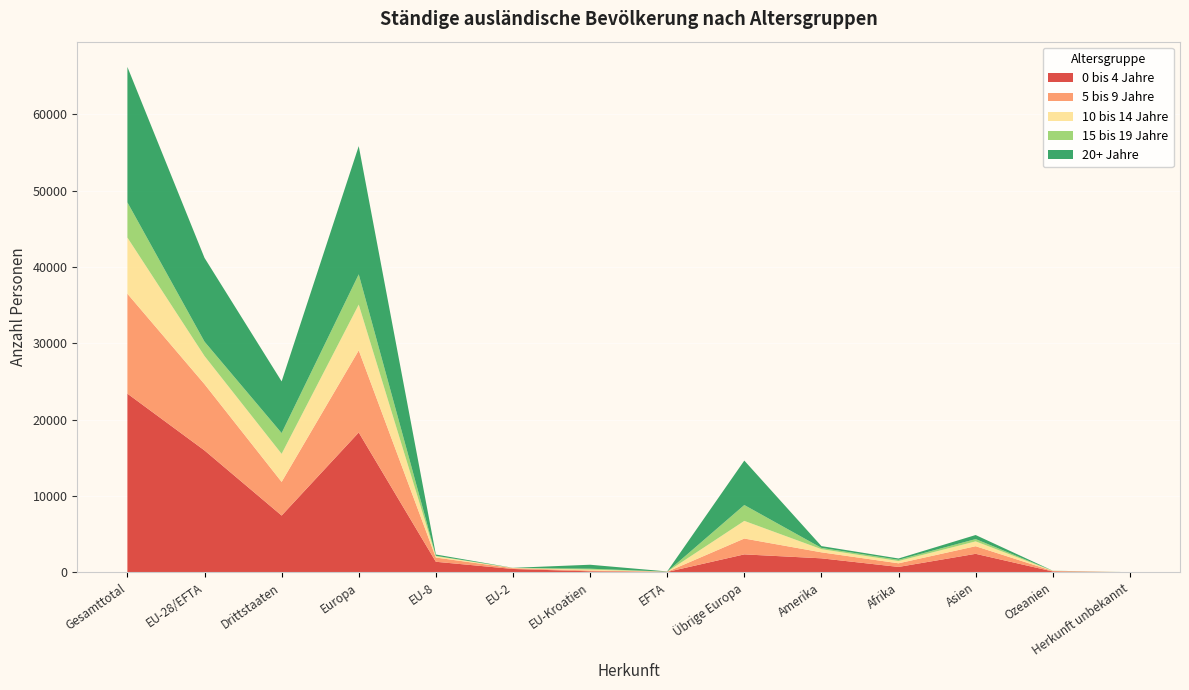

Reading left to right, transcribe all the data shown in this chart.

0 bis 4 Jahre: Gesamttotal=23417	EU-28/EFTA=15974	Drittstaaten=7443	Europa=18326	EU-8=1384	EU-2=440	EU-Kroatien=133	EFTA=52	Übrige Europa=2352	Amerika=1835	Afrika=709	Asien=2425	Ozeanien=114	Herkunft unbekannt=8
5 bis 9 Jahre: Gesamttotal=13092	EU-28/EFTA=8685	Drittstaaten=4407	Europa=10762	EU-8=555	EU-2=104	EU-Kroatien=111	EFTA=21	Übrige Europa=2077	Amerika=787	Afrika=475	Asien=997	Ozeanien=67	Herkunft unbekannt=4
10 bis 14 Jahre: Gesamttotal=7363	EU-28/EFTA=3686	Drittstaaten=3677	Europa=5999	EU-8=174	EU-2=27	EU-Kroatien=112	EFTA=11	Übrige Europa=2313	Amerika=413	Afrika=297	Asien=634	Ozeanien=14	Herkunft unbekannt=6
15 bis 19 Jahre: Gesamttotal=4613	EU-28/EFTA=1886	Drittstaaten=2727	Europa=3966	EU-8=51	EU-2=6	EU-Kroatien=119	EFTA=7	Übrige Europa=2080	Amerika=169	Afrika=163	Asien=302	Ozeanien=12	Herkunft unbekannt=1
20+ Jahre: Gesamttotal=17745	EU-28/EFTA=10977	Drittstaaten=6768	Europa=16800	EU-8=173	EU-2=13	EU-Kroatien=520	EFTA=26	Übrige Europa=5823	Amerika=234	Afrika=170	Asien=531	Ozeanien=7	Herkunft unbekannt=3
Total (Kinder): Gesamttotal=66230	EU-28/EFTA=41208	Drittstaaten=25022	Europa=55853	EU-8=2337	EU-2=590	EU-Kroatien=995	EFTA=117	Übrige Europa=14645	Amerika=3438	Afrika=1814	Asien=4889	Ozeanien=214	Herkunft unbekannt=22